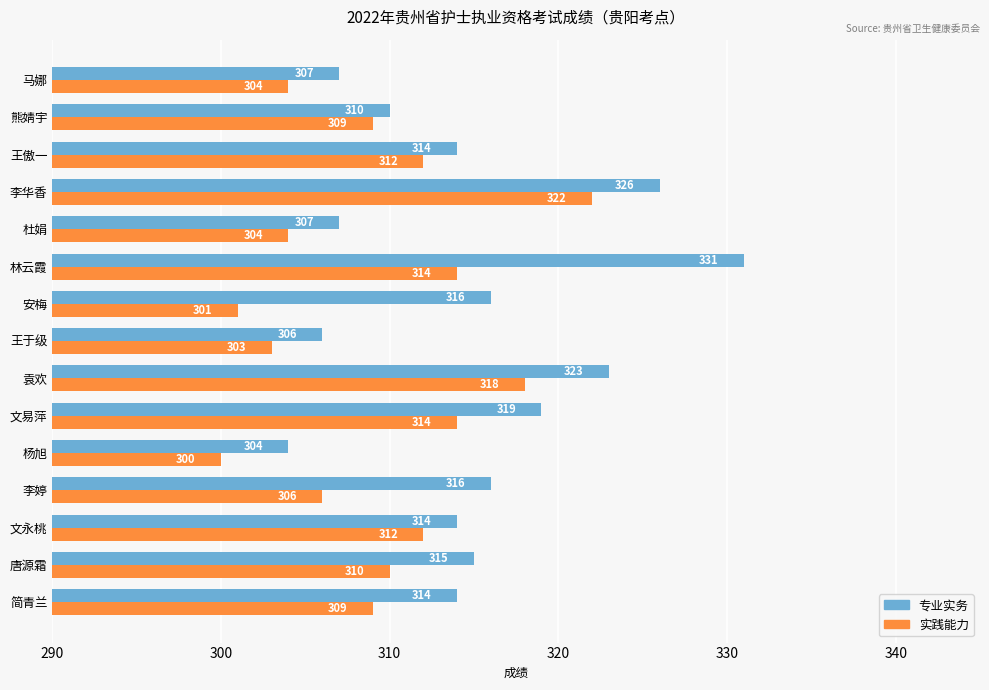

Between 文永桃 and 林云霞, which series saw the biggest shift?

专业实务